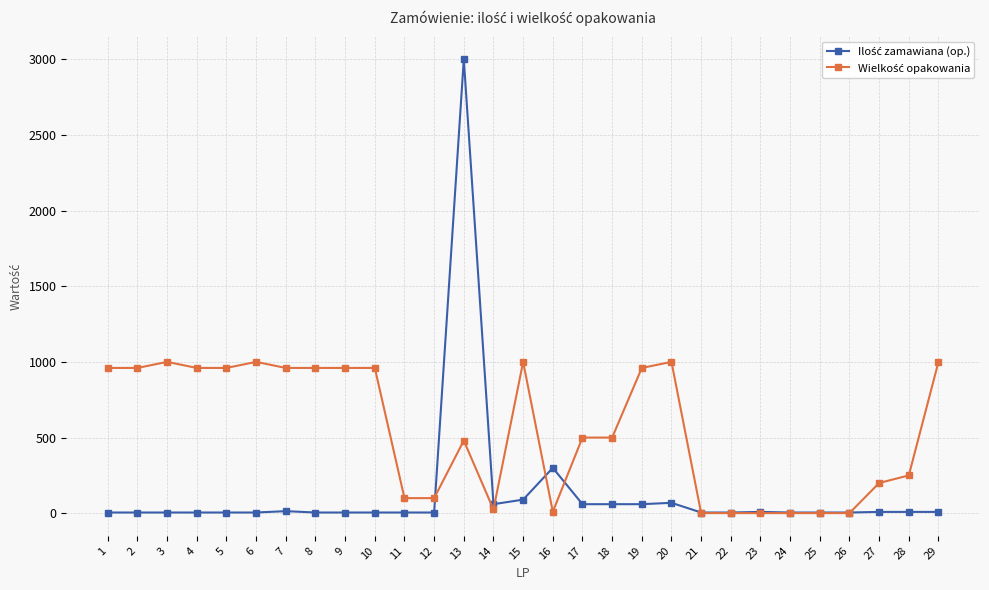

What is the maximum value shown in the chart?

3000